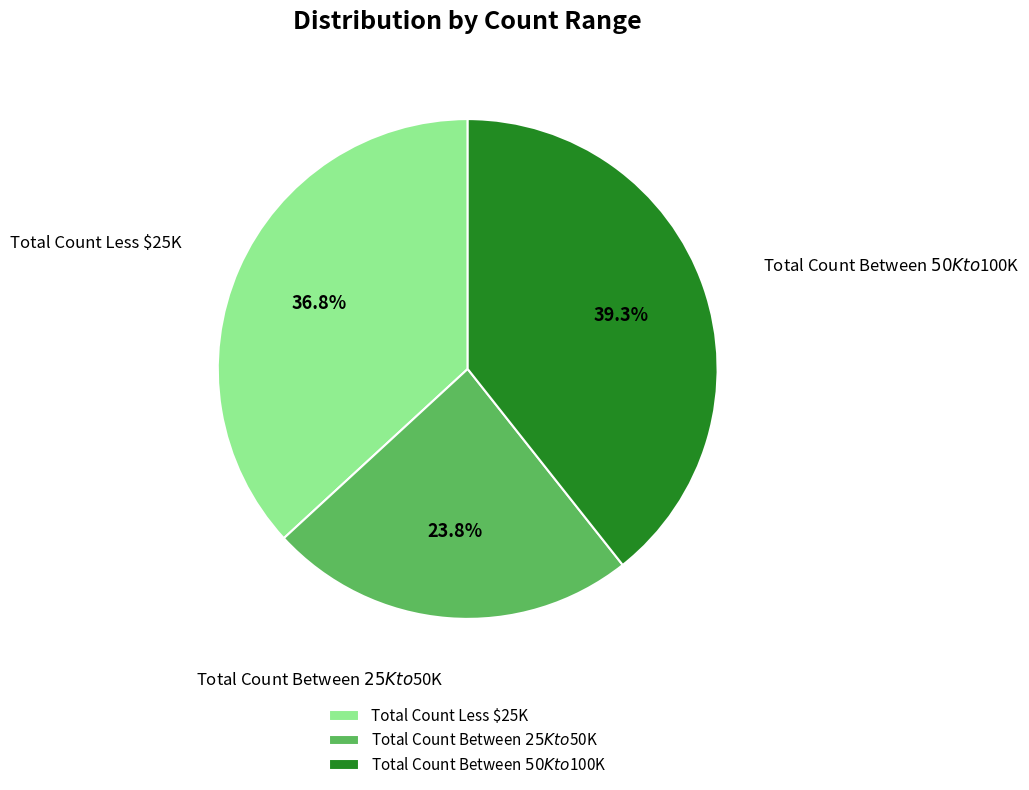

What is the smallest slice in the pie chart?

Total Count Between $25K to $50K